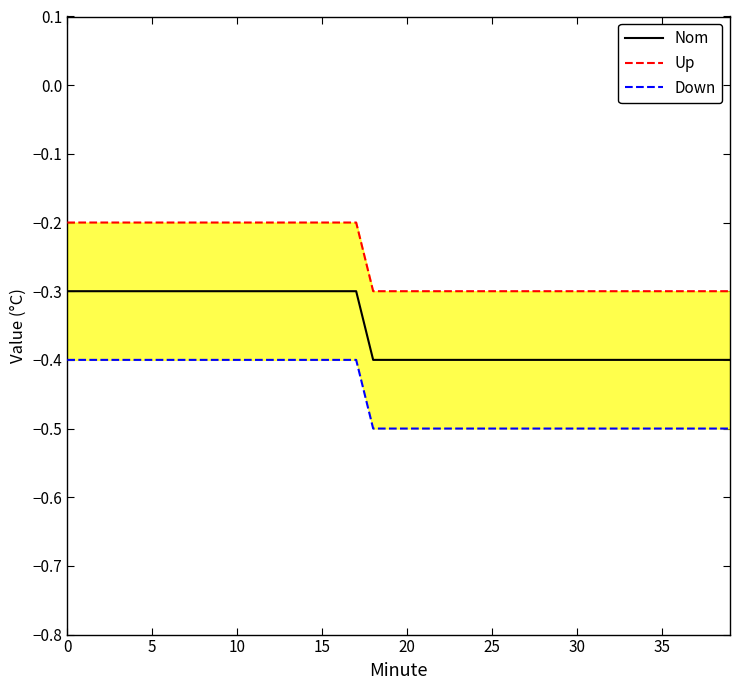

List the series in order of their overall mean, highest first.

Up, Nom, Down